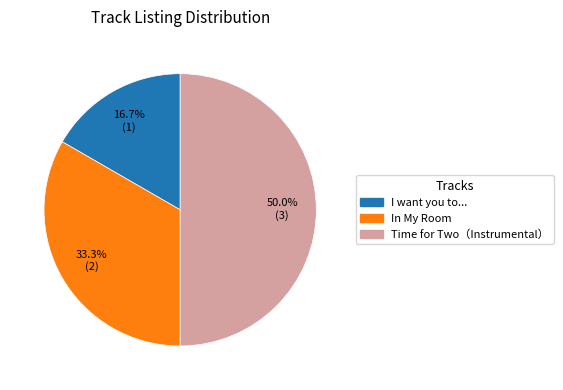

Does In My Room account for over 50% of the chart?

No